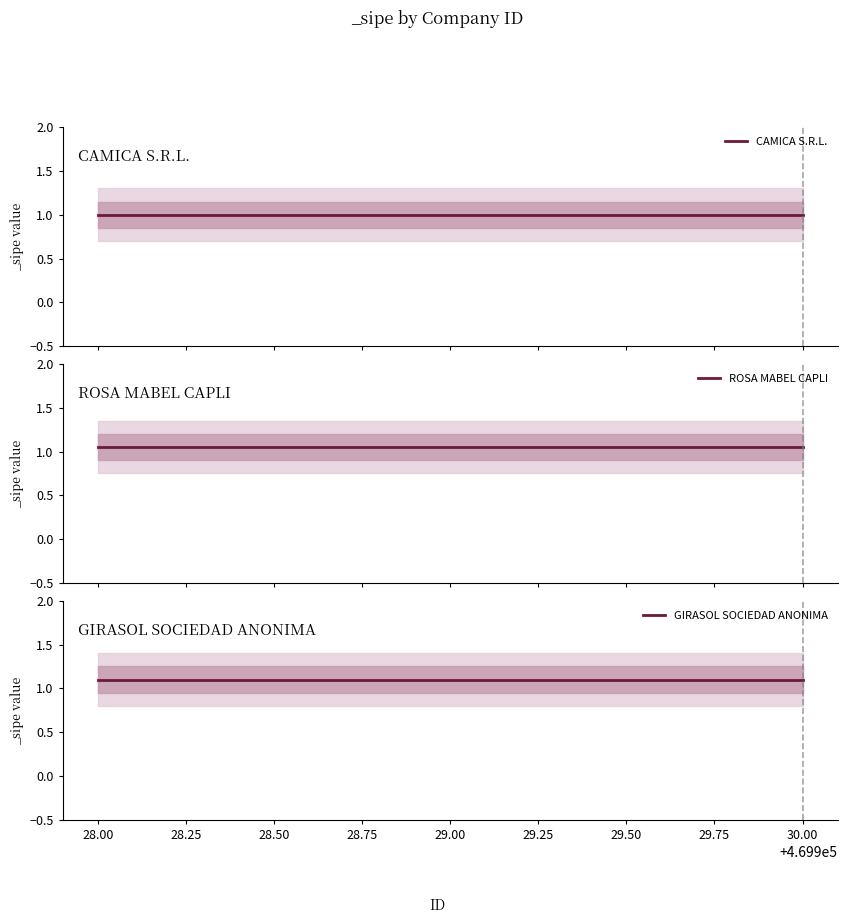

What value does the GIRASOL SOCIEDAD ANONIMA series have at 30.00?

1.1